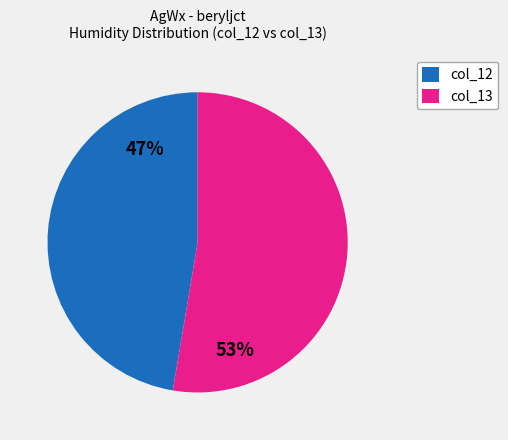

True or false: col_12 accounts for 54% of the total.

False